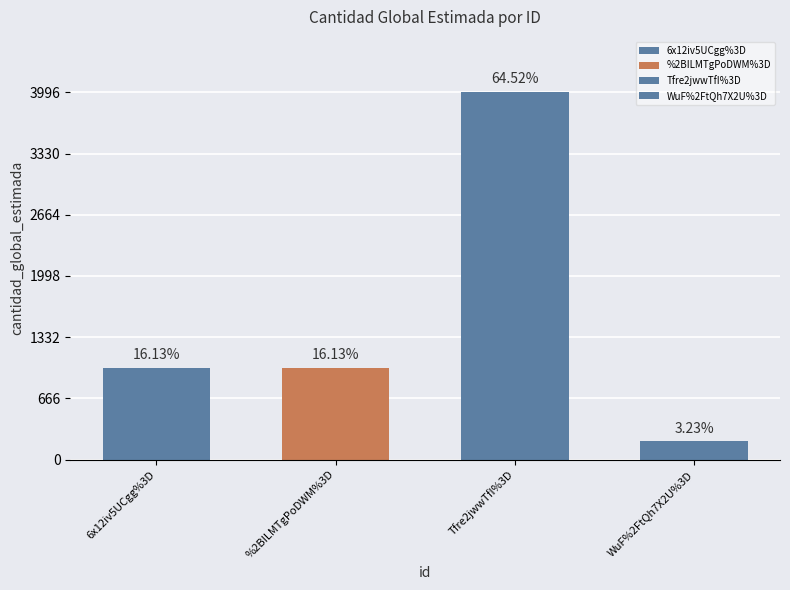

How many data points does each series have?

4